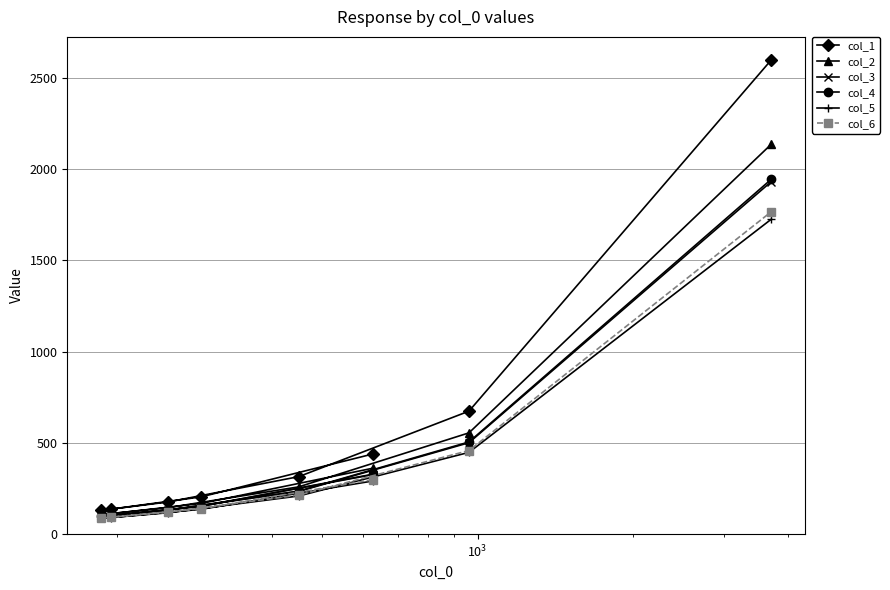

What is the value of the col_4 point at the 8th from the left?

1945